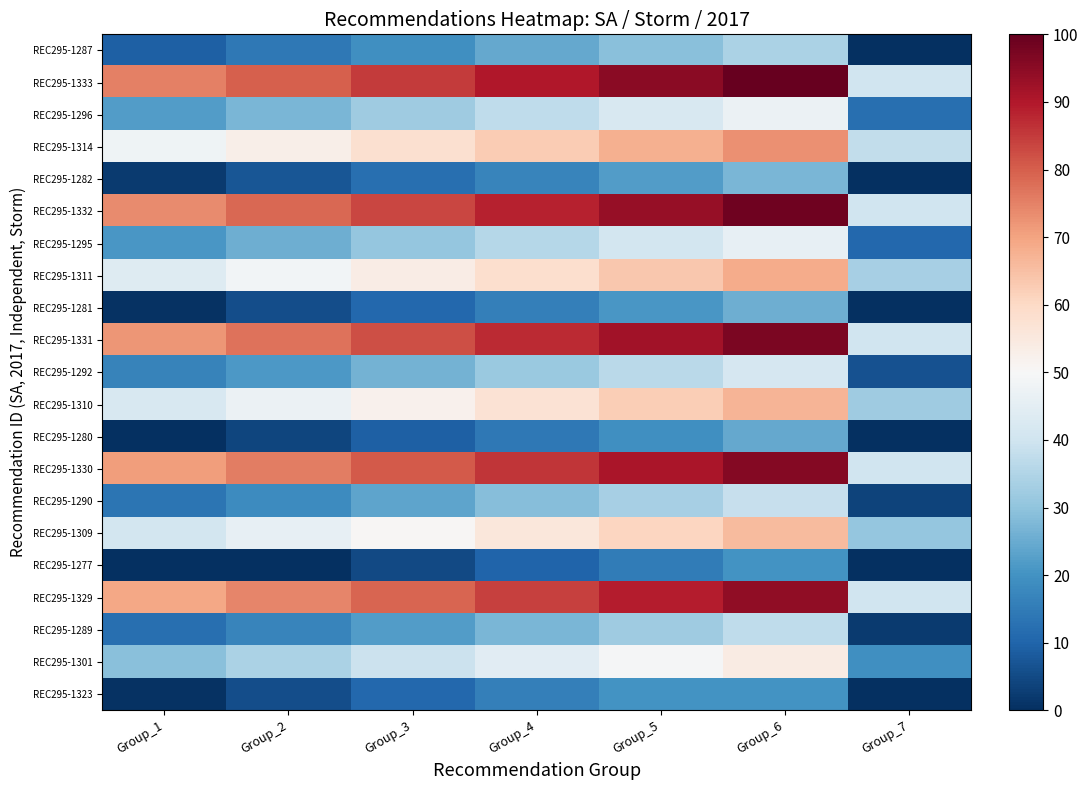

At how many categories does at least one series exceed 72?

6